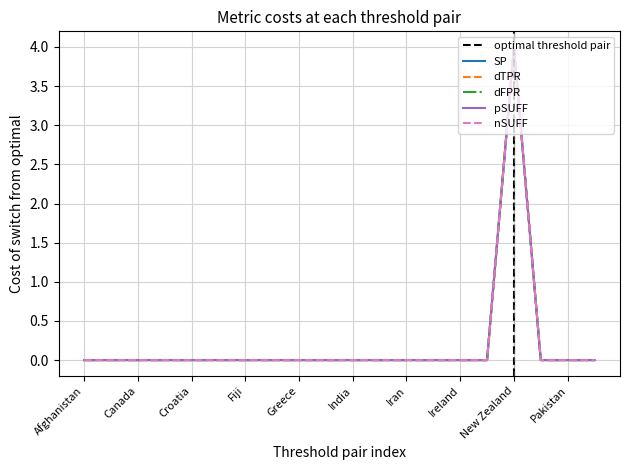

Which category has the lowest value across all series?

Afghanistan